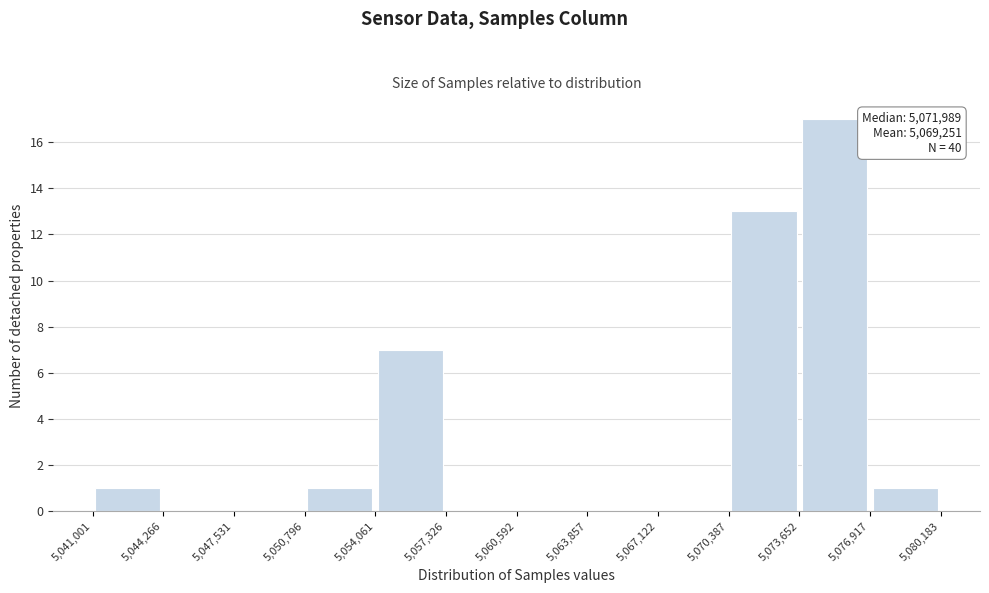

Over which range of the x-axis is the bar tallest?

5,073,652 to 5,076,917